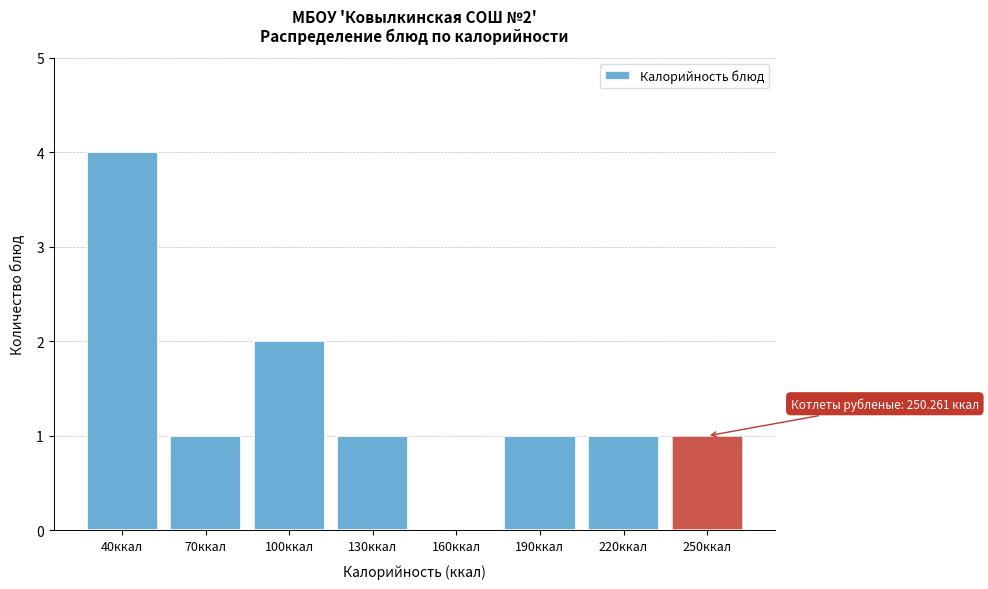

Reading left to right, extract all data points from this chart.

40ккал=4	70ккал=1	100ккал=2	130ккал=1	160ккал=0	190ккал=1	220ккал=1	250ккал=1